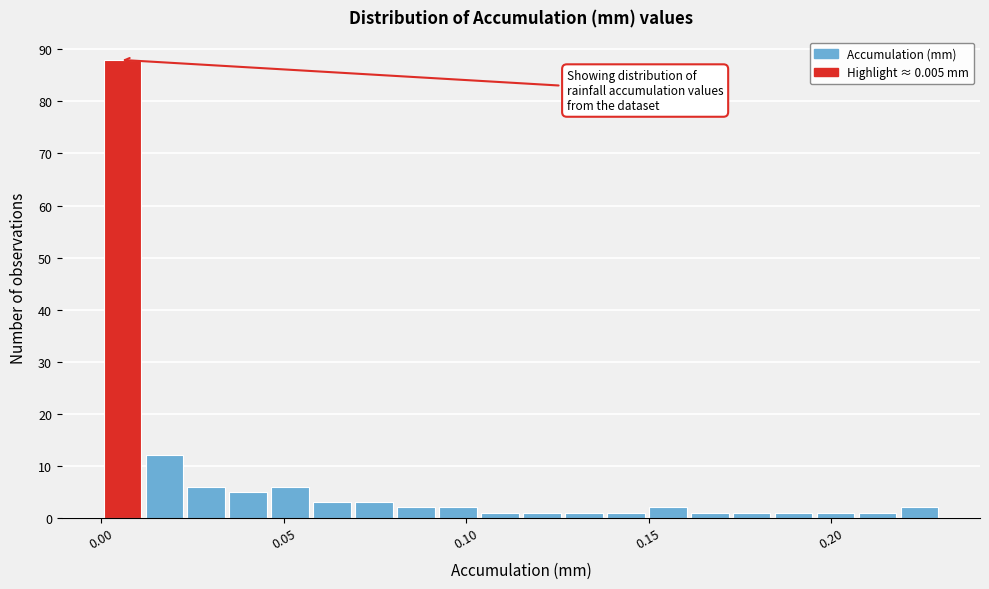

Read against the x-axis, roughly where is the centre of the tallest bar?

0.005